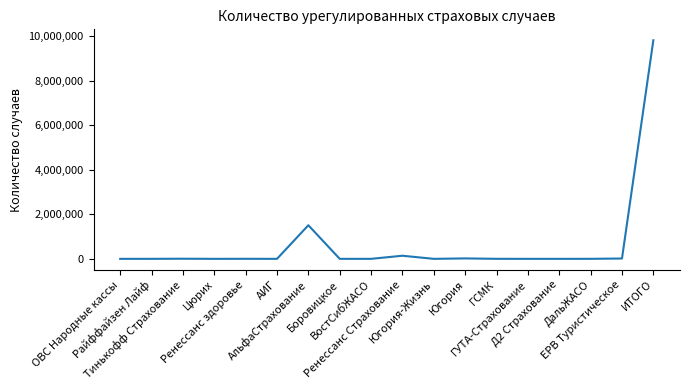

What is the difference between the maximum and second lowest values?

9805466